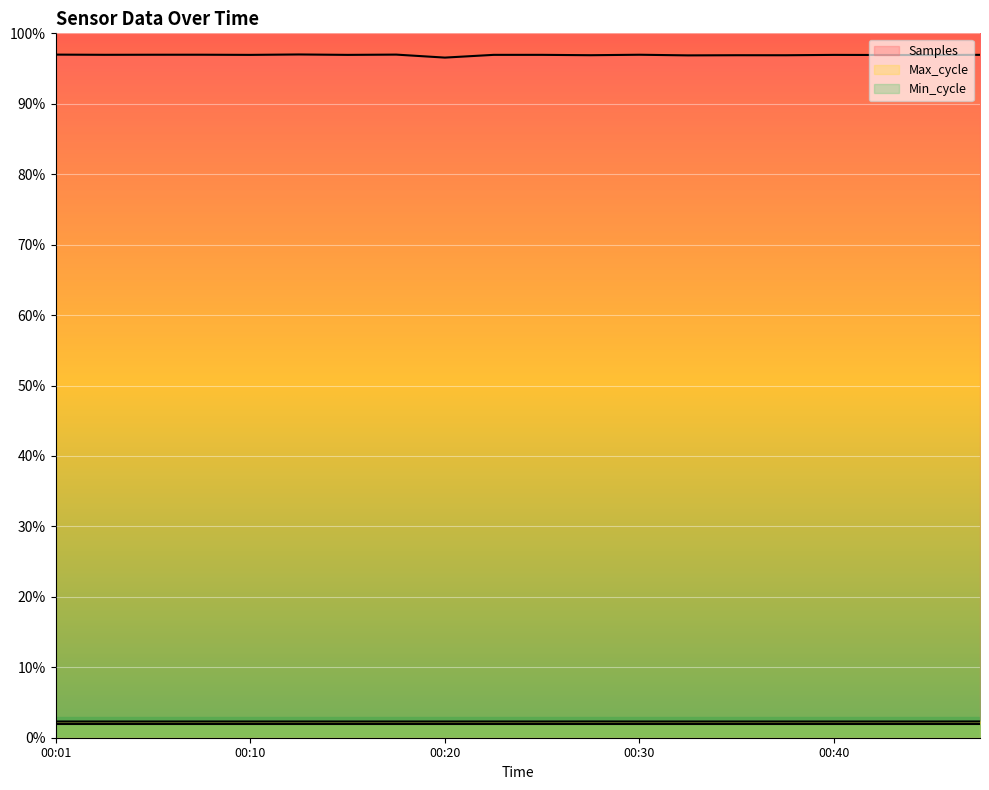

True or false: Max_cycle and Samples cross at least once.

False